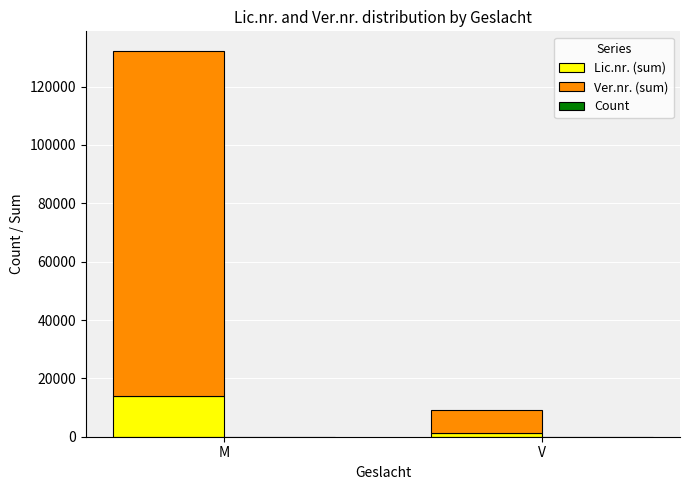

Which has a higher value, V or M?

M